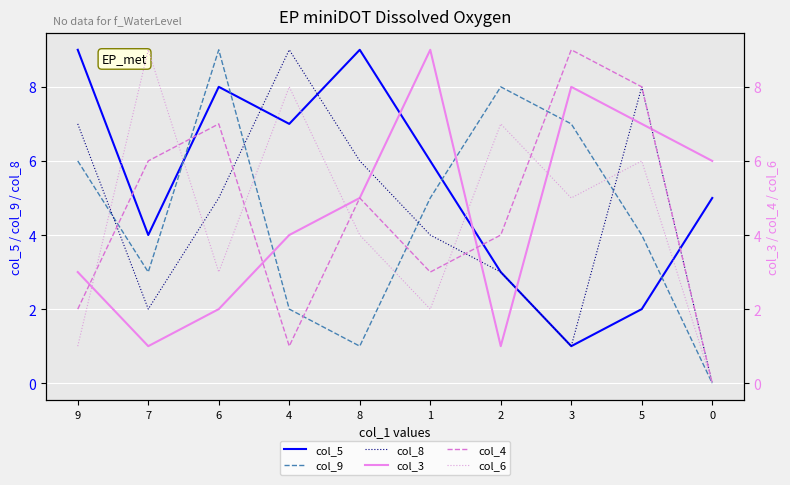

Reading right to left, transcribe all the data shown in this chart.

col_5: 0=5	5=2	3=1	2=3	1=6	8=9	4=7	6=8	7=4	9=9
col_9: 0=0	5=4	3=7	2=8	1=5	8=1	4=2	6=9	7=3	9=6
col_8: 0=0	5=8	3=1	2=3	1=4	8=6	4=9	6=5	7=2	9=7
col_3: 0=6	5=7	3=8	2=1	1=9	8=5	4=4	6=2	7=1	9=3
col_4: 0=0	5=8	3=9	2=4	1=3	8=5	4=1	6=7	7=6	9=2
col_6: 0=0	5=6	3=5	2=7	1=2	8=4	4=8	6=3	7=9	9=1